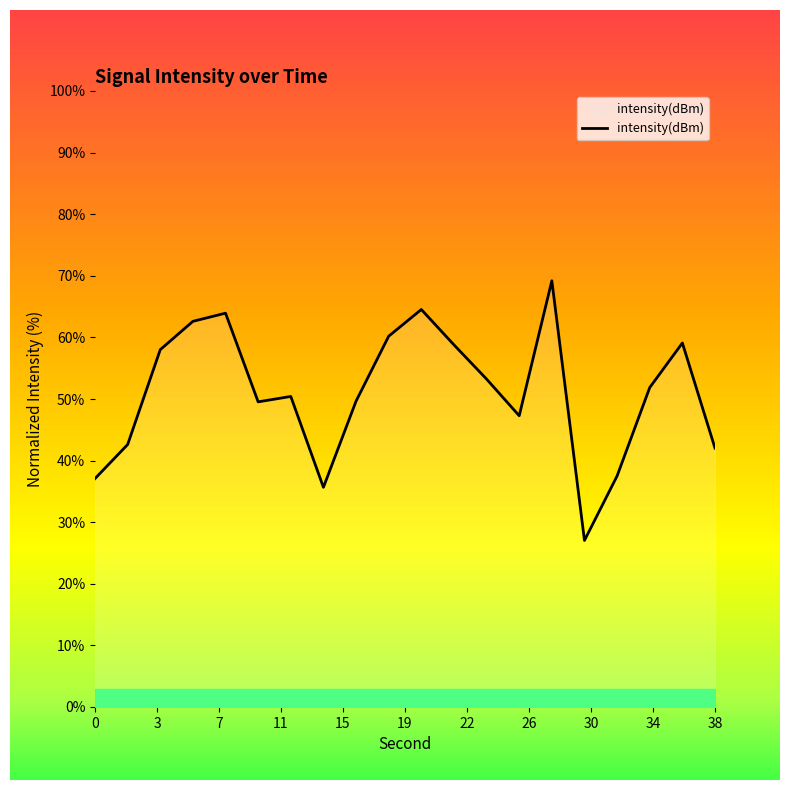

True or false: there are more than 1 points higher than both neighbors.

True